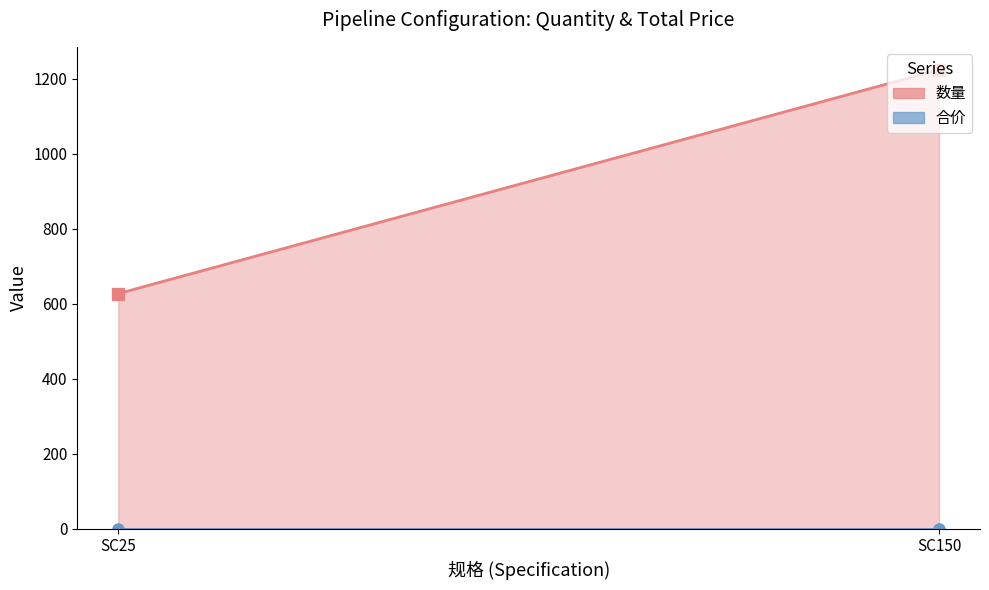

Which has a higher value, SC150 or SC25?

SC150